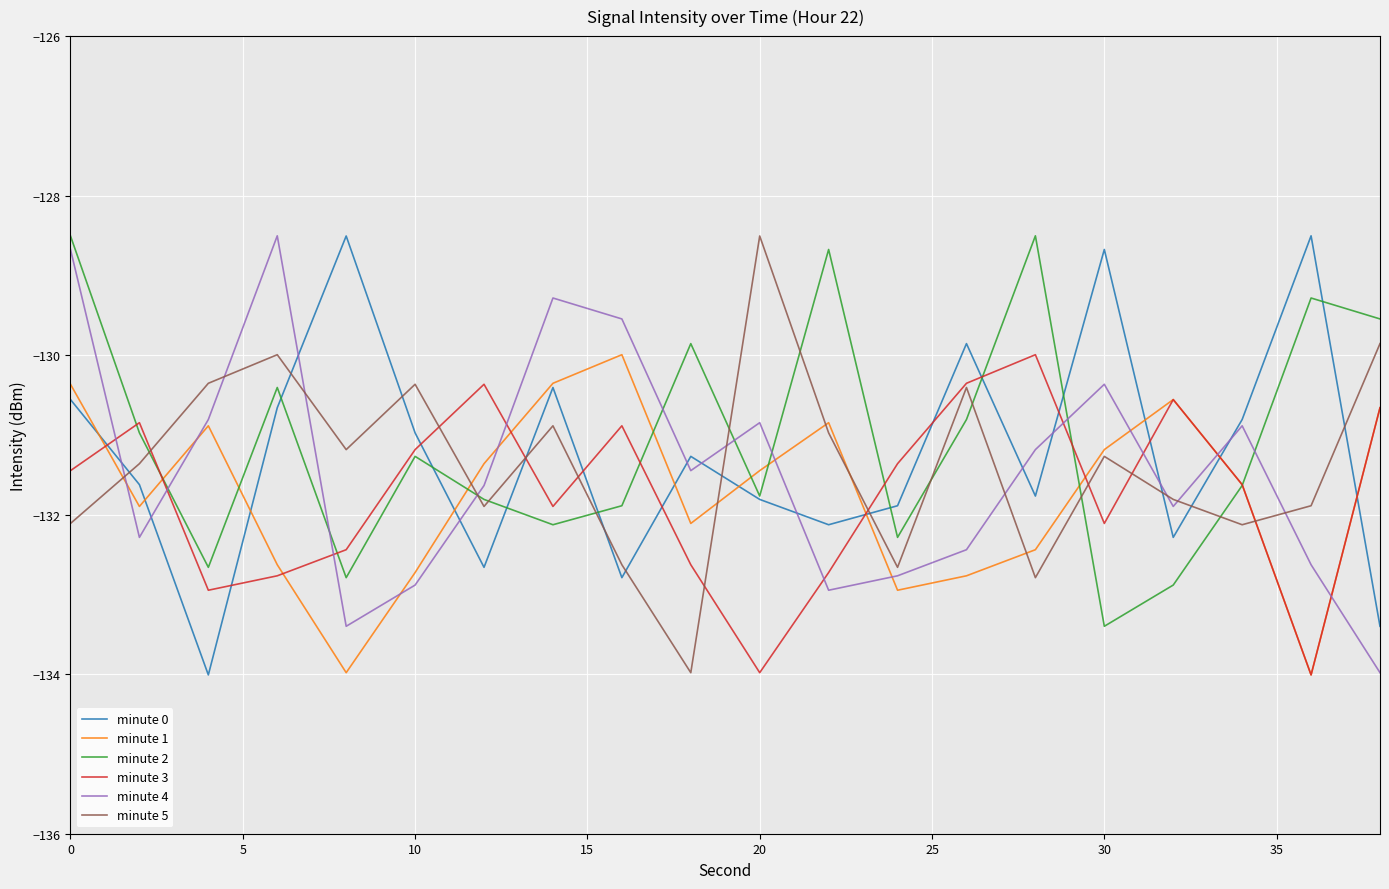

How many distinct data groups are displayed?

6